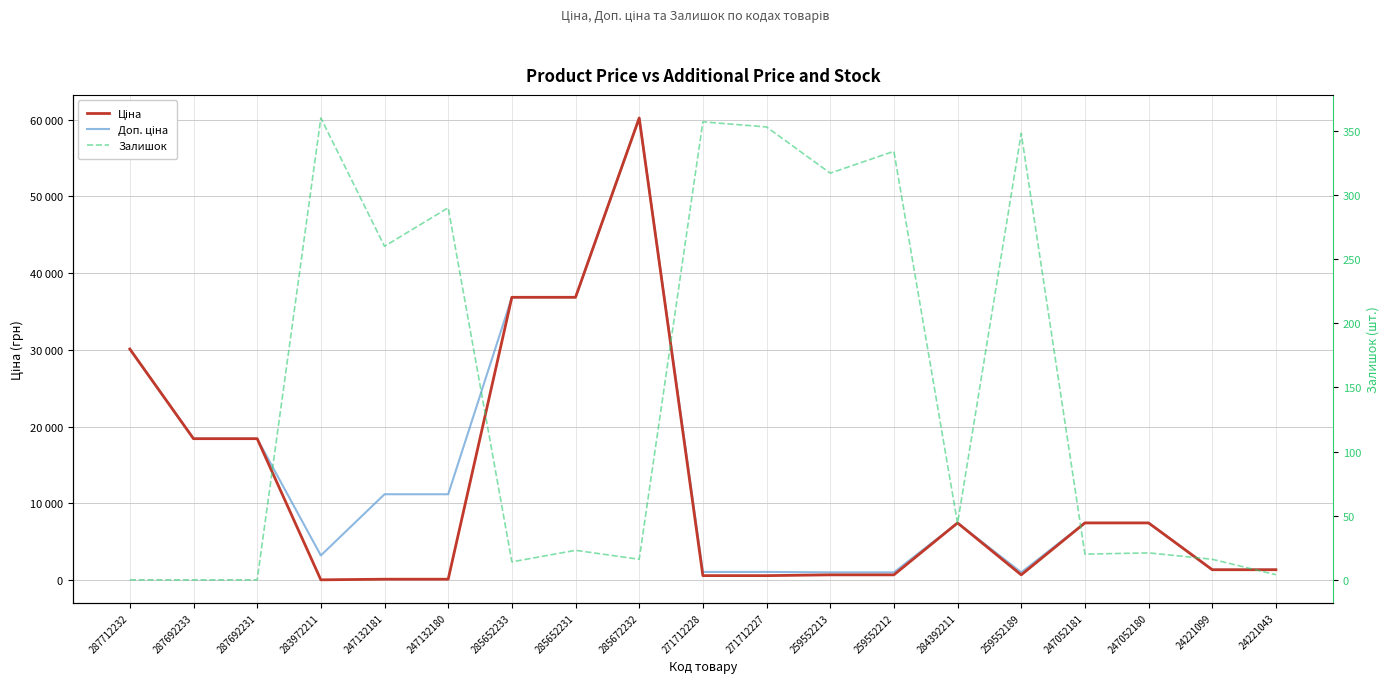

What is the label of the 9th point from the left?

285672232